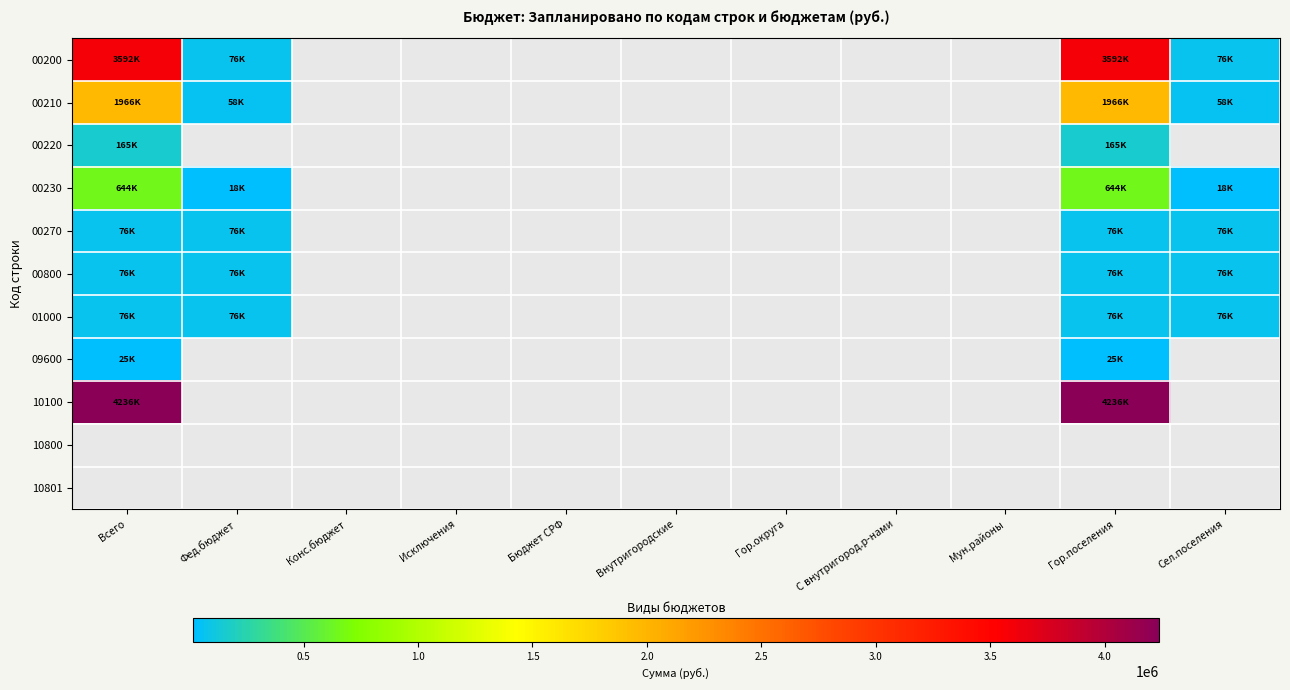

List the series in order of their peak value, highest first.

10100, 00200, 00210, 00230, 00220, 01000, 00270, 00800, 10800, 10801, 09600